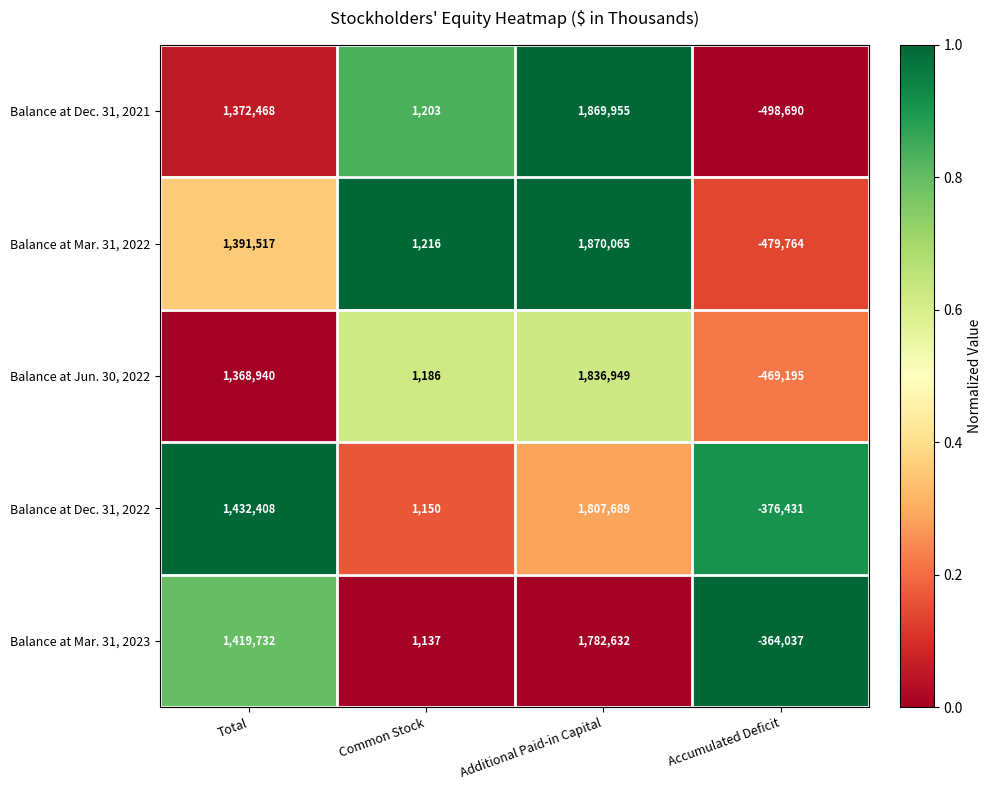

List the series in order of their peak value, highest first.

Balance at Mar. 31, 2022, Balance at Dec. 31, 2021, Balance at Jun. 30, 2022, Balance at Dec. 31, 2022, Balance at Mar. 31, 2023